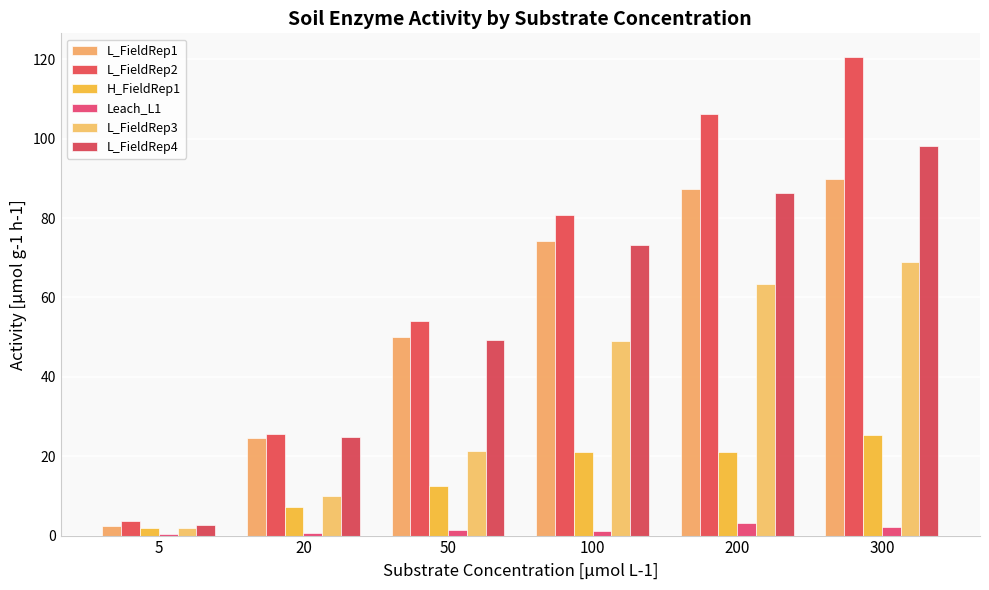

Is the value of L_FieldRep3 at 200 greater than the value of L_FieldRep4 at 300?

No